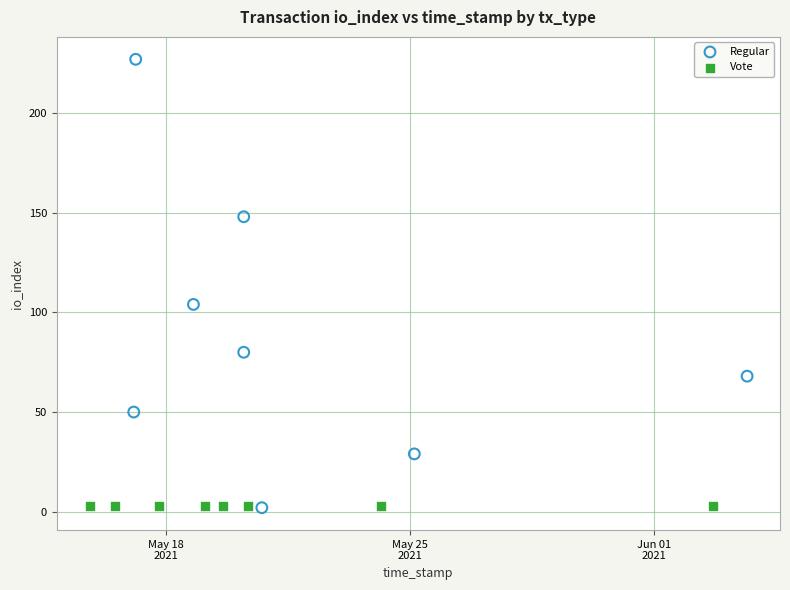

What are all the series names shown in the legend?

Regular, Vote